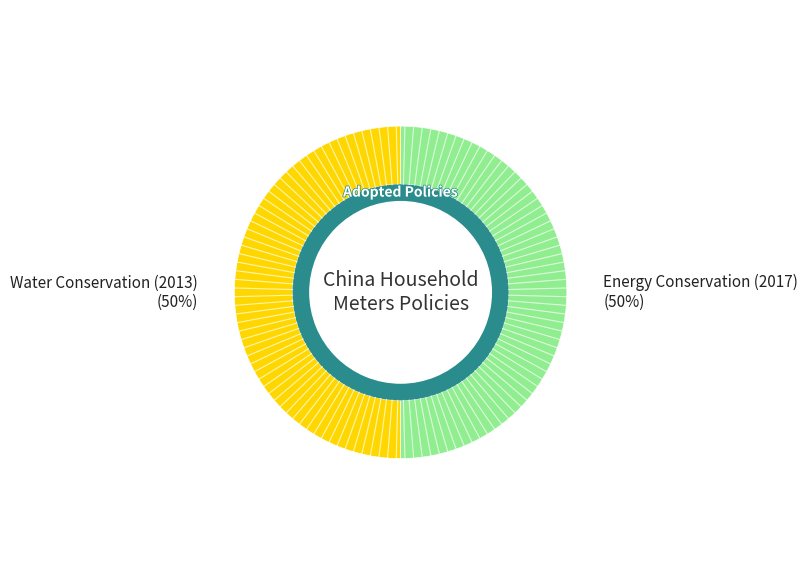

How many slices are in this pie chart?

2